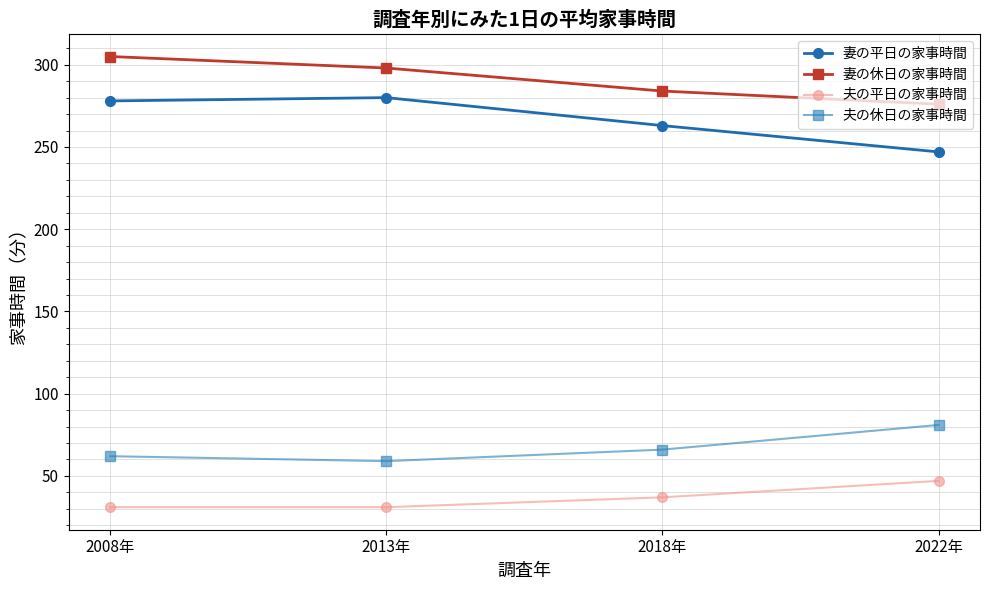

What is the difference between the 妻の休日の家事時間 values at 2013年 and 2008年?

7